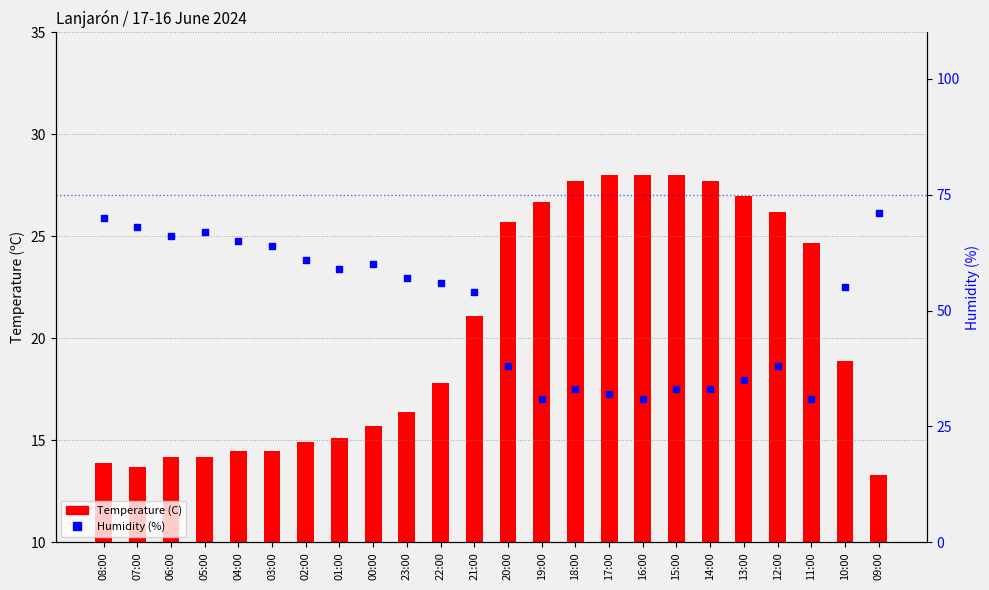

What are all the series names shown in the legend?

Temperature (C), Humidity (%)